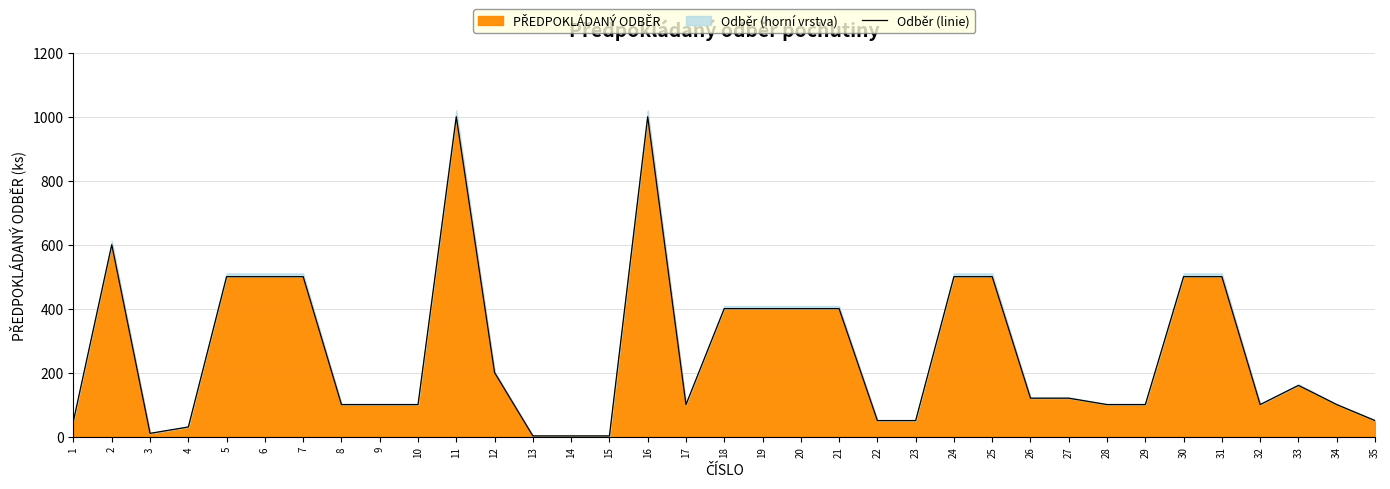

List the labels in order of value, largest first.

11, 16, 2, 5, 6, 7, 24, 25, 30, 31, 18, 19, 20, 21, 12, 33, 26, 27, 8, 9, 10, 17, 28, 29, 32, 34, 1, 22, 23, 35, 4, 3, 13, 14, 15